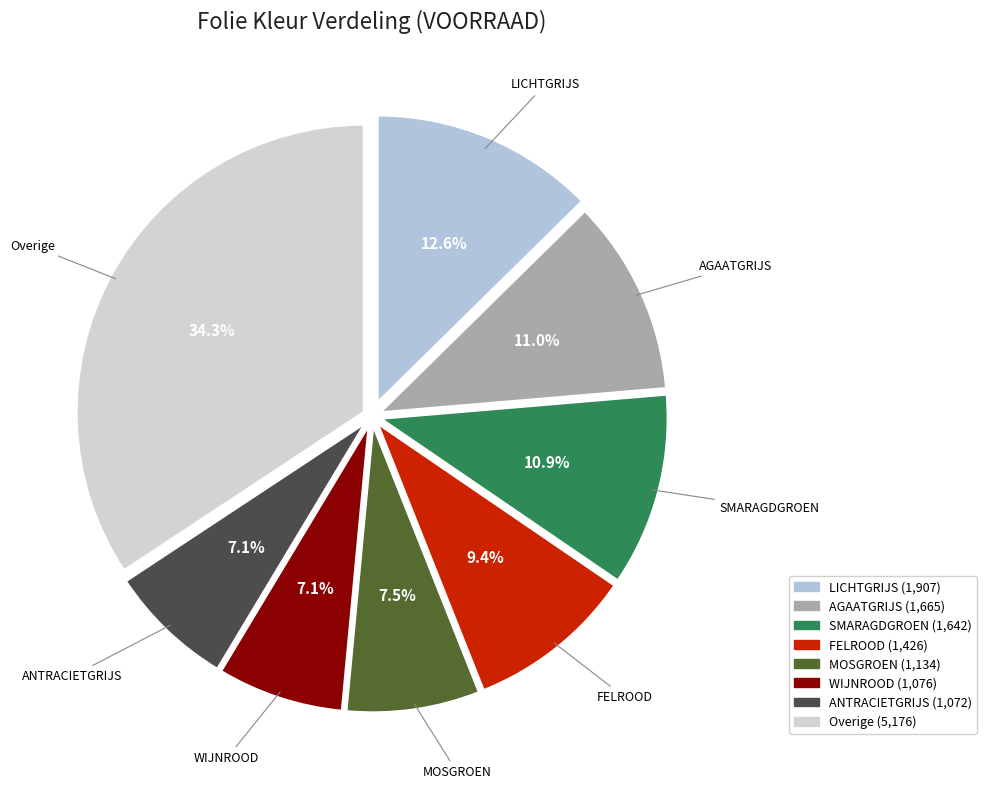

How many segments does this pie chart have?

8